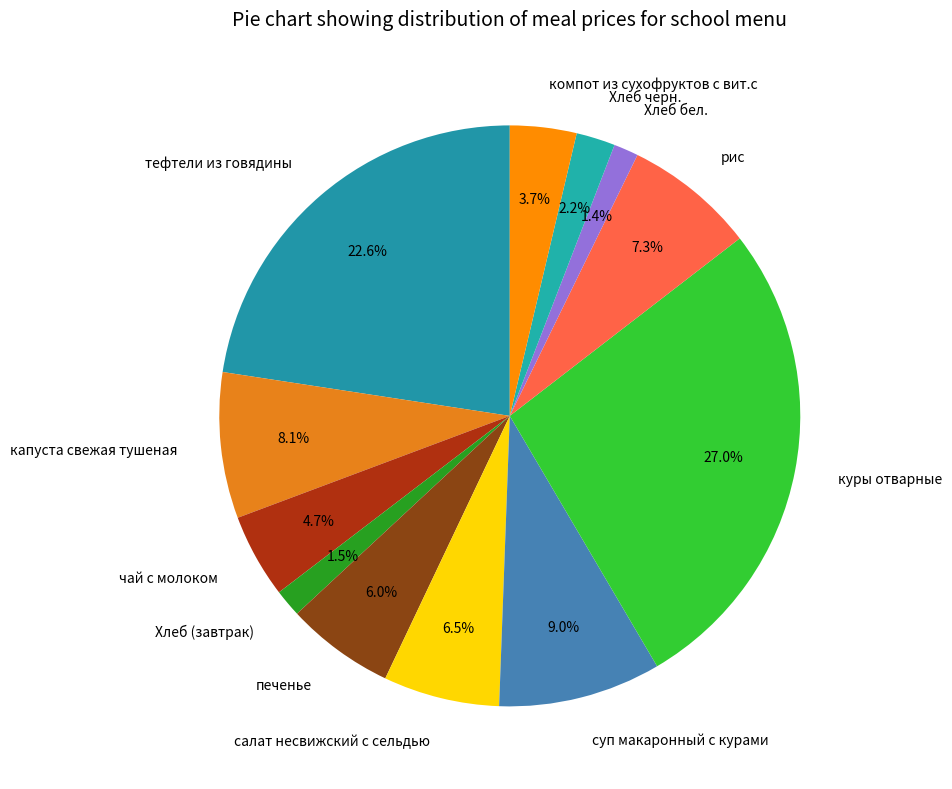

How many segments does this pie chart have?

12